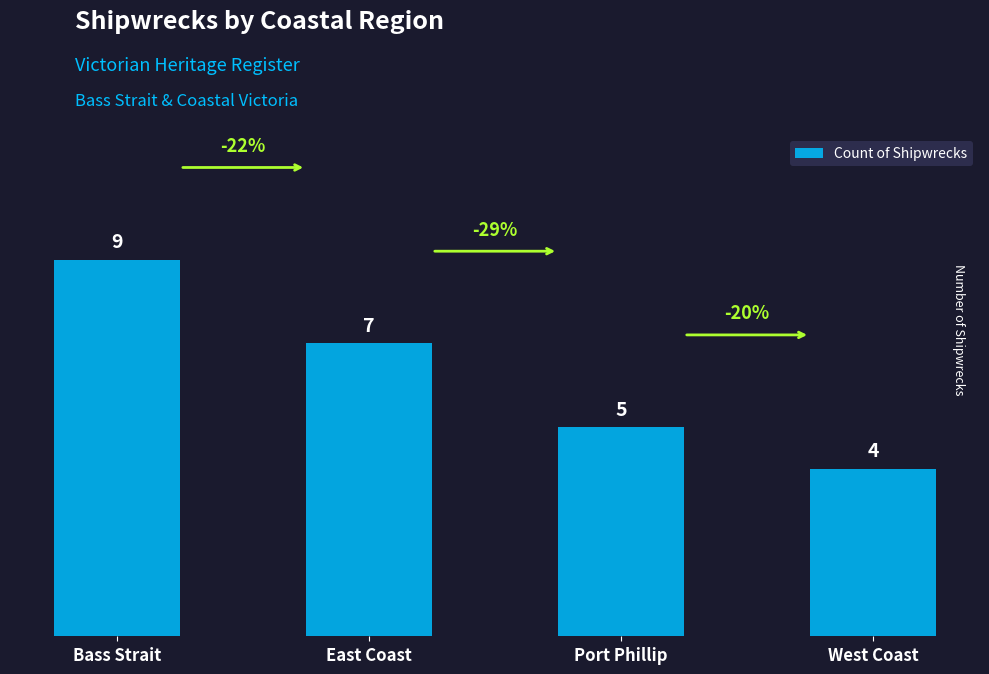

What is the average value?

6